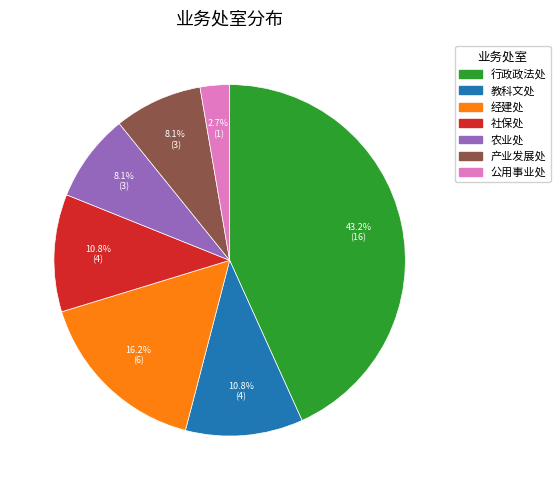

Is there a majority slice in this chart?

No